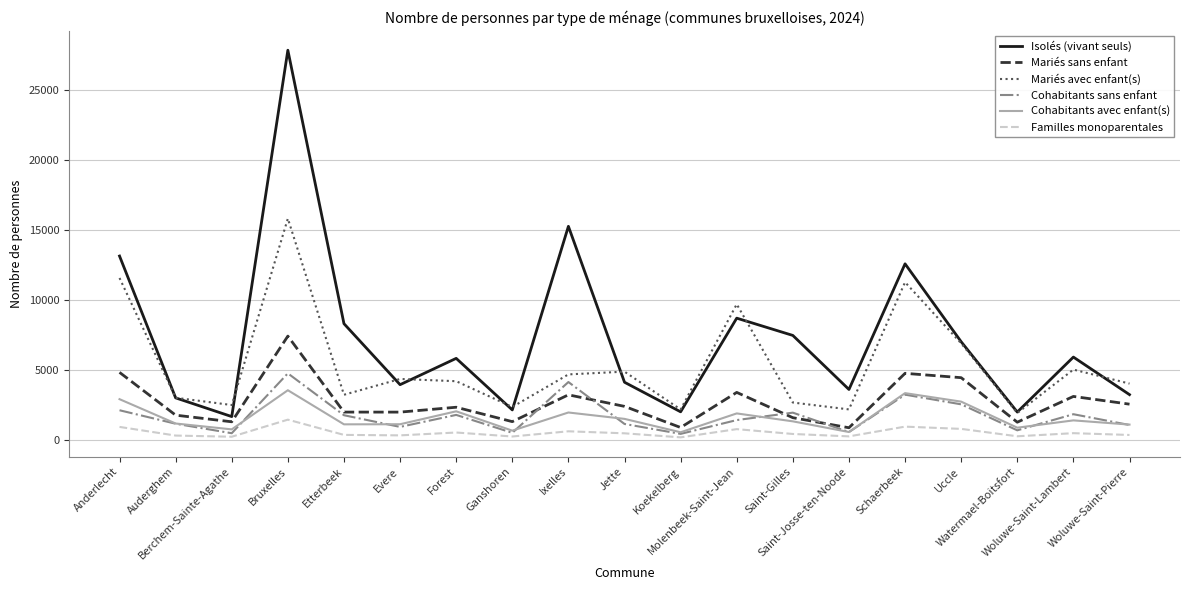

Which series has the largest range (max minus min)?

Isolés (vivant seuls)